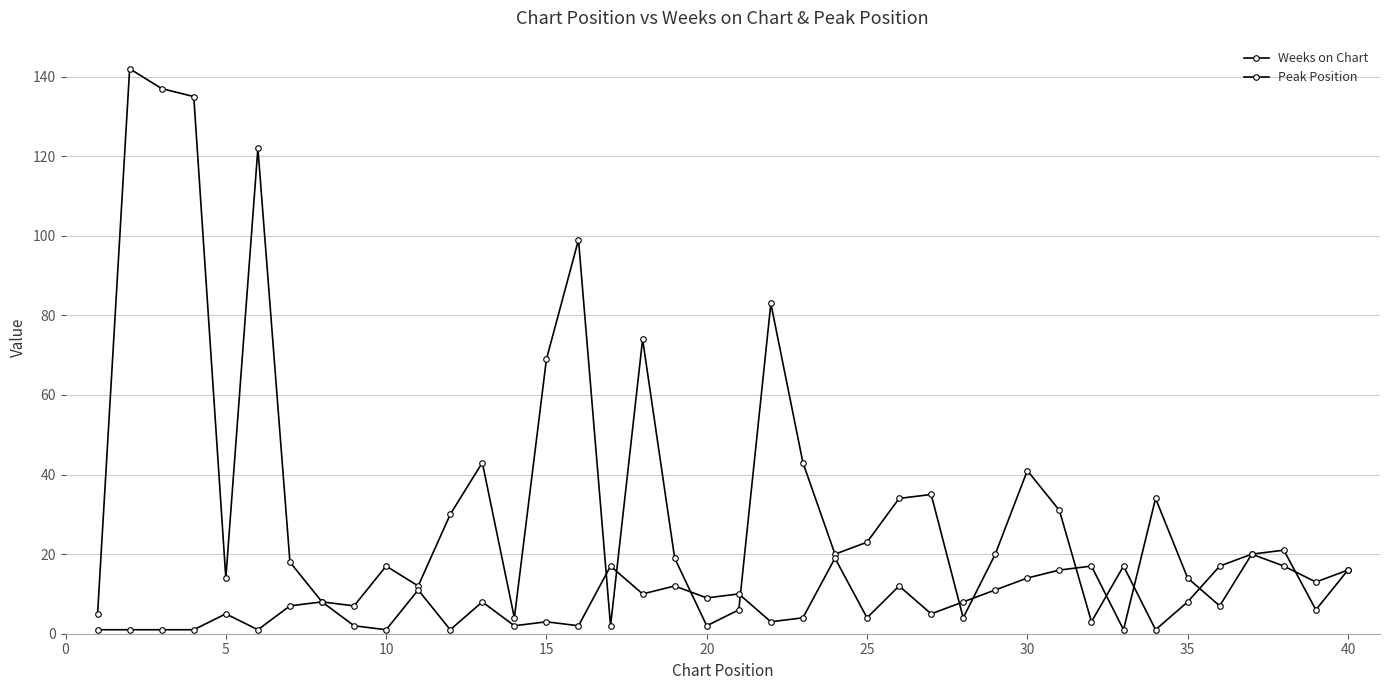

Count the number of data series in this chart.

2